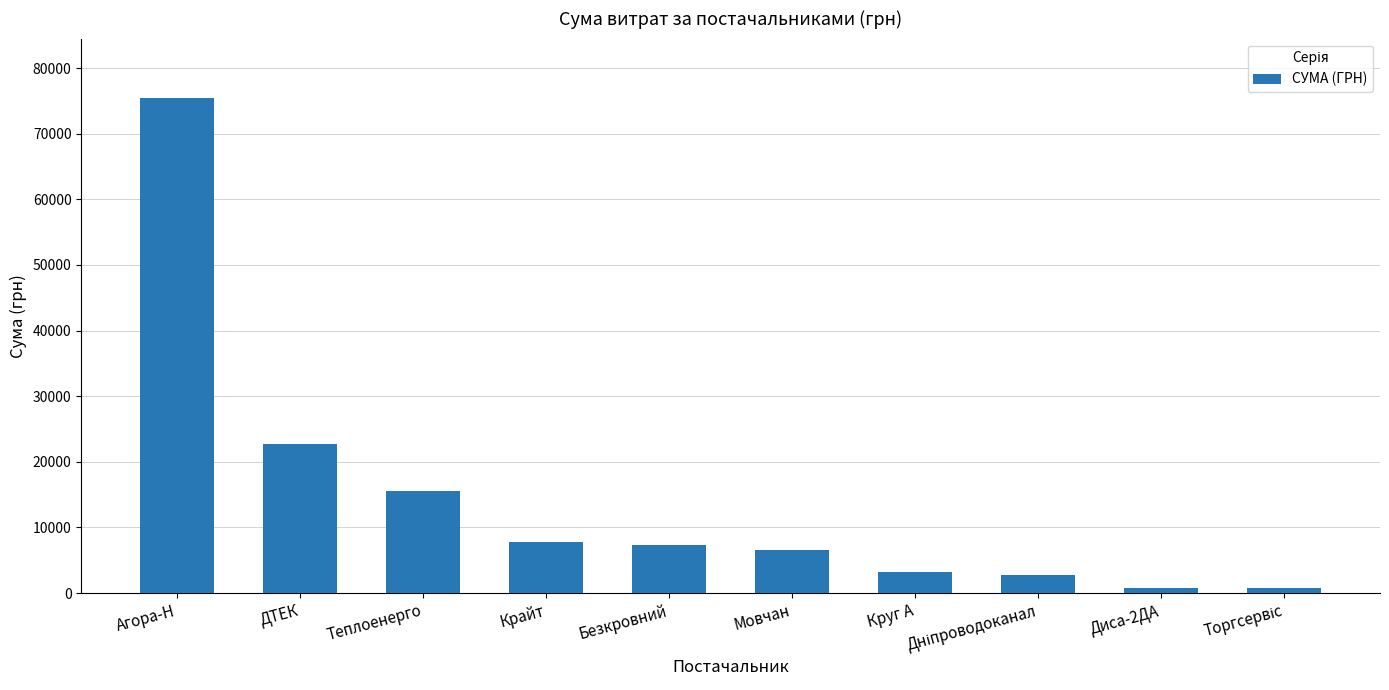

Read the value at ДТЕК.

22733.0